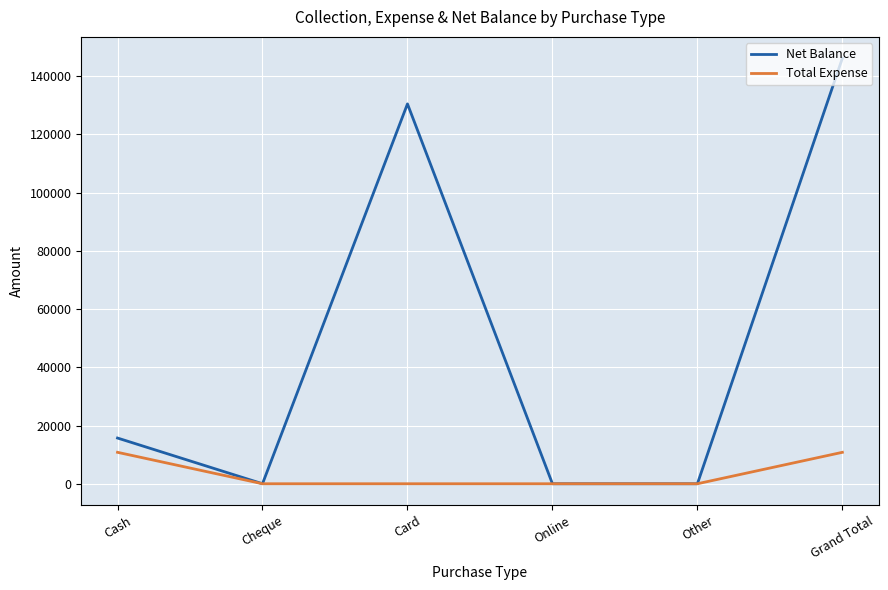

How many categories are shown in the chart?

6